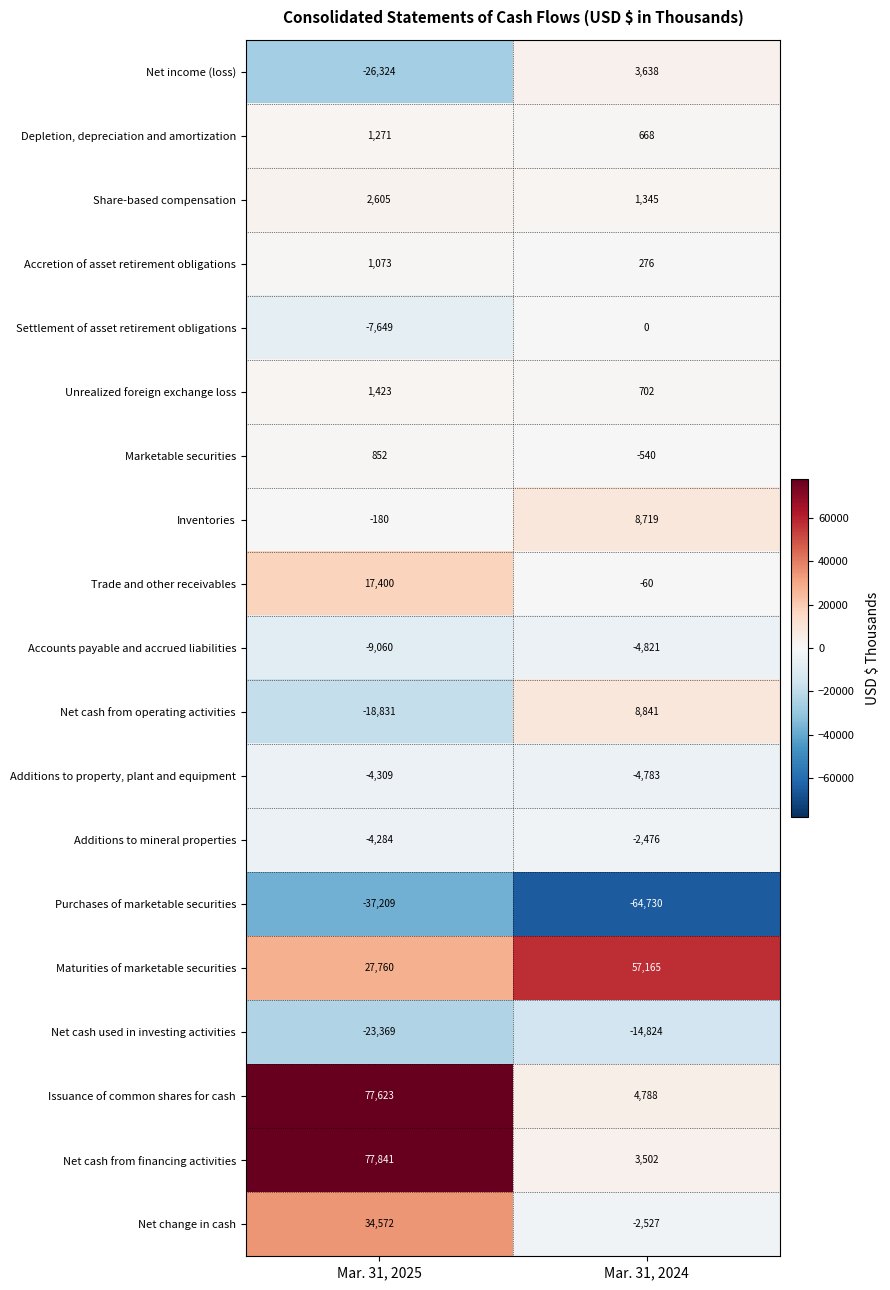

What is the difference between the maximum and minimum values in the Net change in cash series?

37099